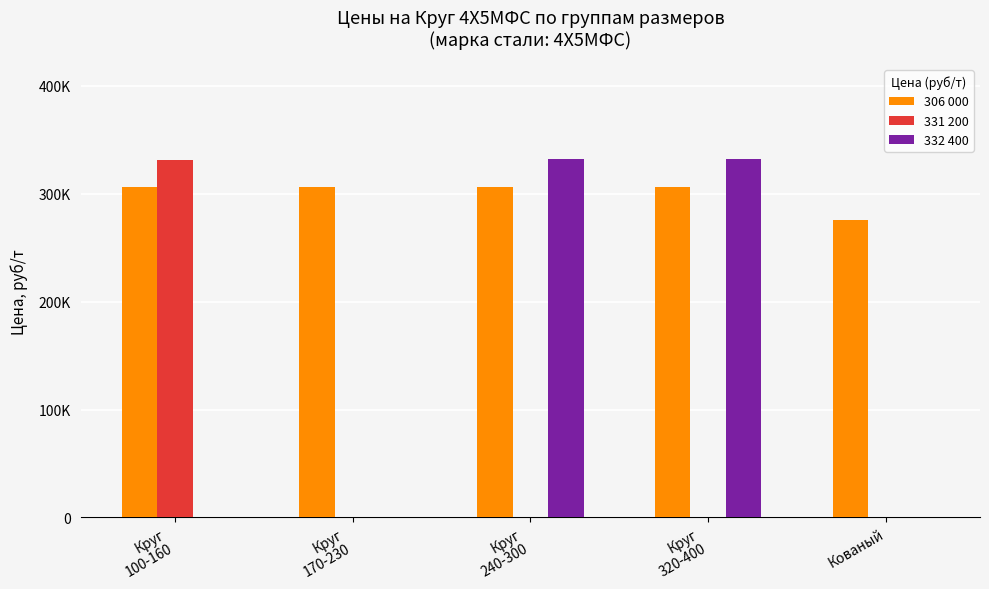

The value of 332 400 at Круг
100-160 is 198959. True or false?

False